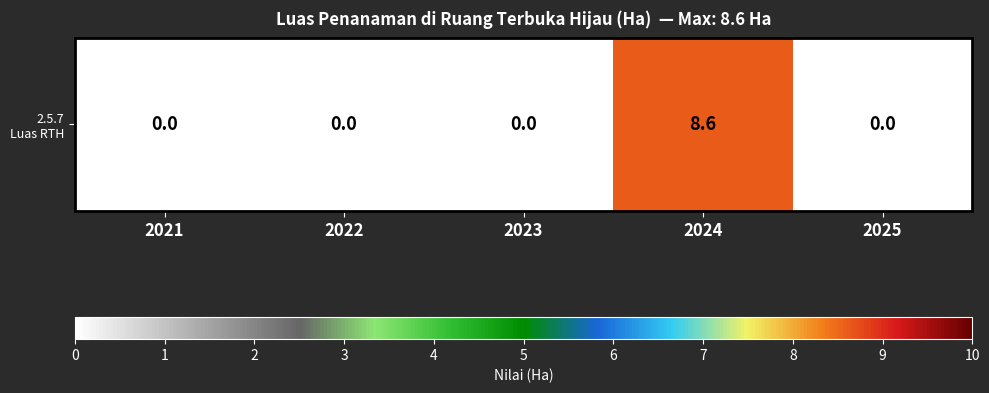

Which label corresponds to the largest value in the chart?

2024